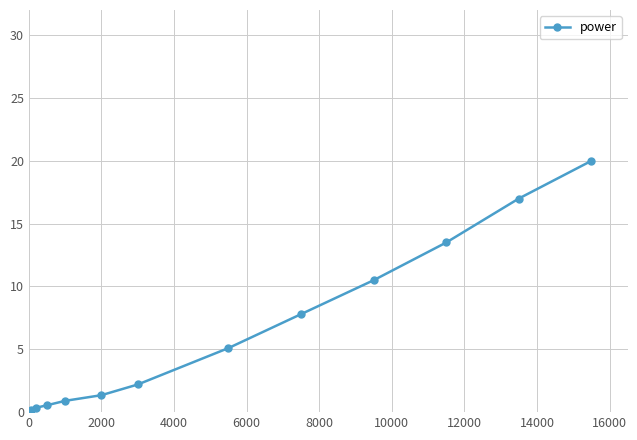

What is the value of the 8th point from the left?

7.8